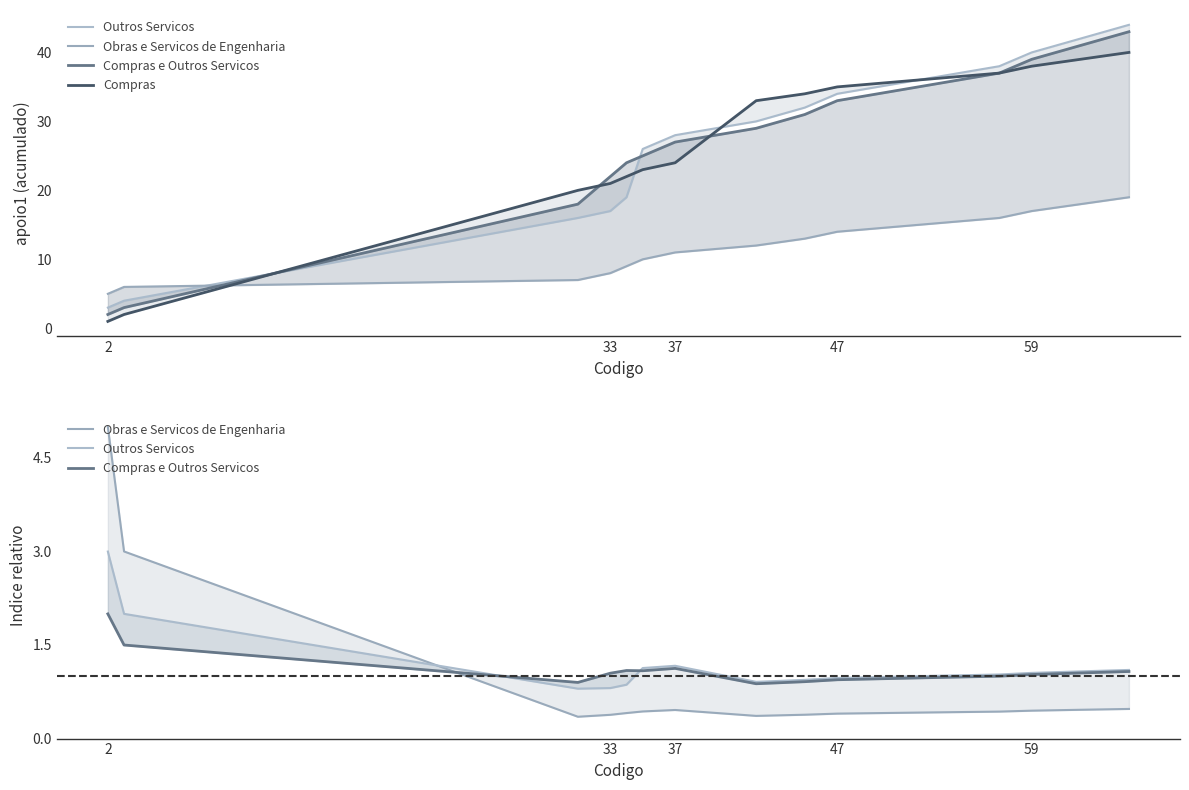

What is the sum of all Compras e Outros Servicos values?

16.6